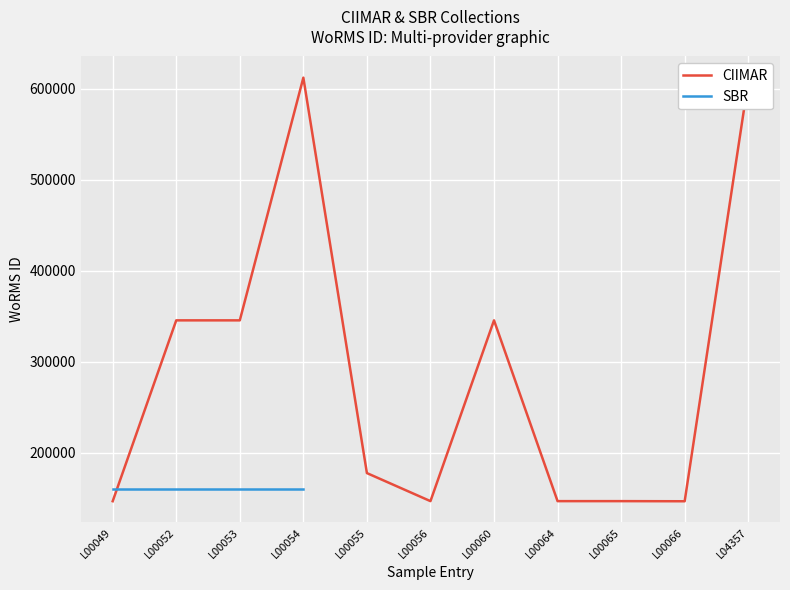

How many values are below 177539?

5